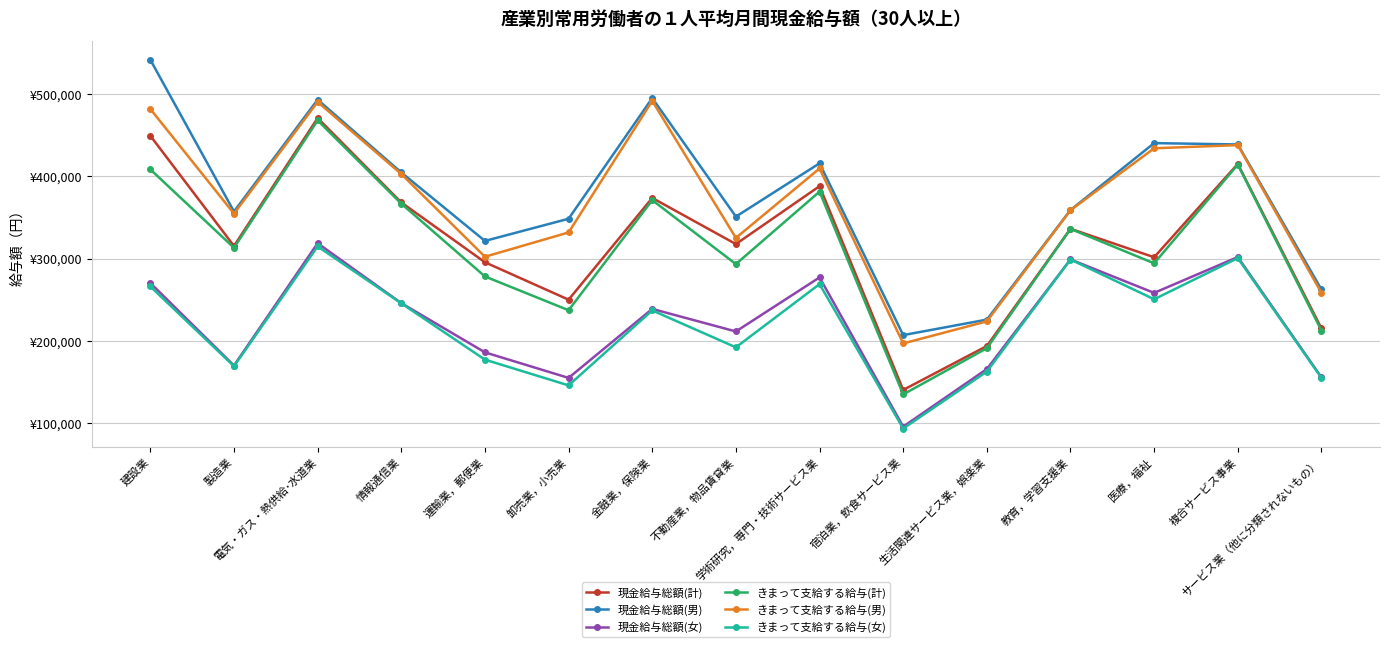

At which label is 現金給与総額(女) closest to 207470?

不動産業，物品賃貸業